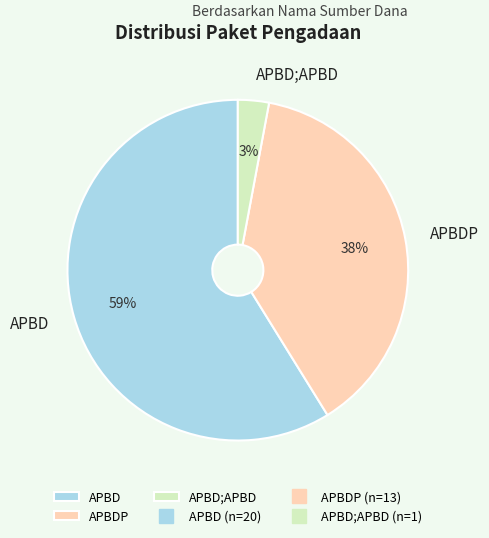

True or false: APBD;APBD accounts for 3% of the total.

True